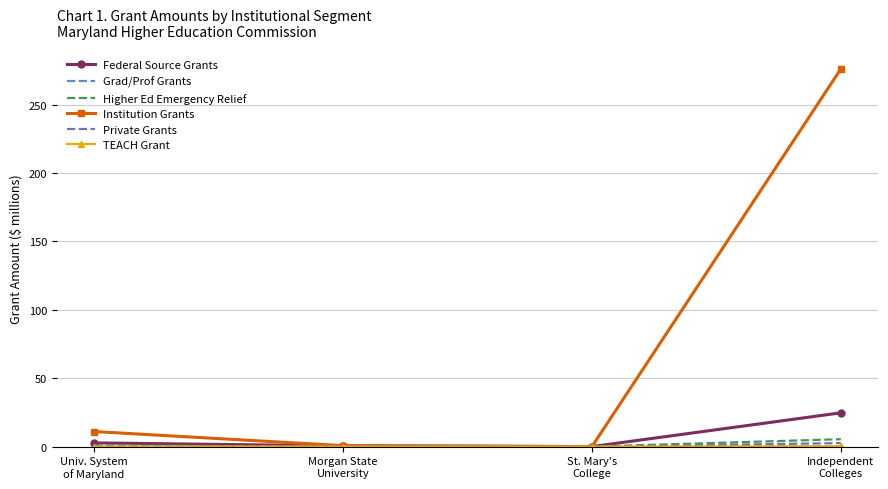

At which category does the chart reach its peak across all series?

Independent
Colleges